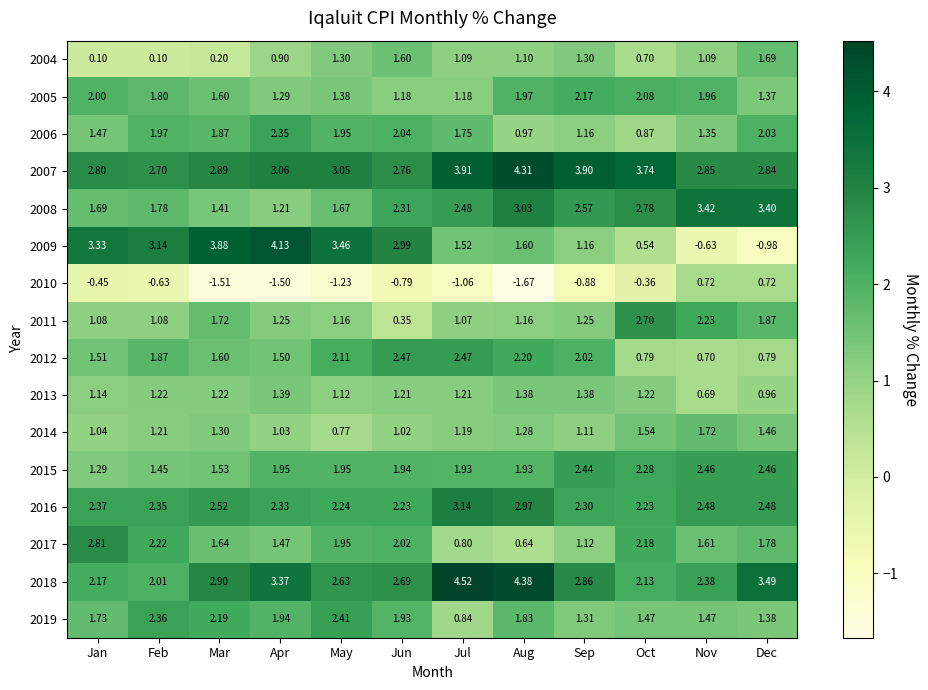

At which category is the sum across all series the highest?

Aug